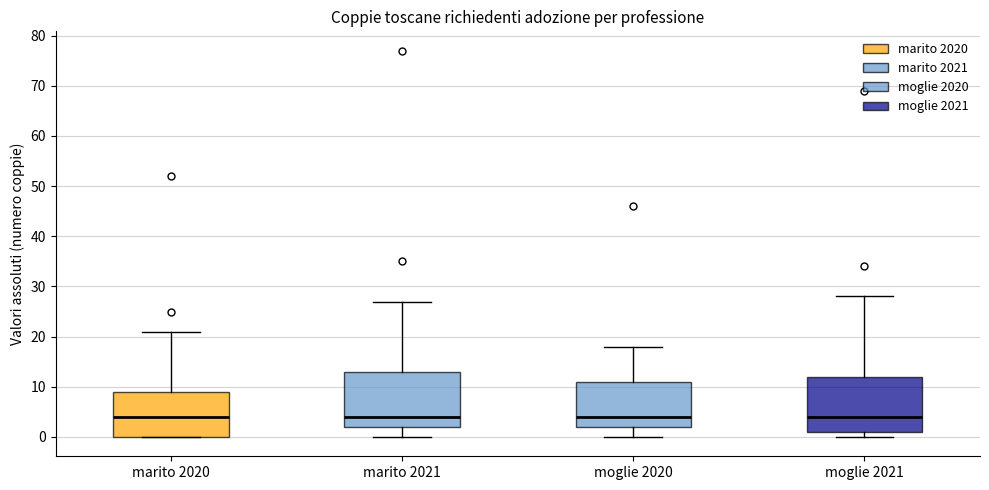

Reading left to right, transcribe this box plot: for each box, give where its median line is, the range the box spans, and where its two whiskers end, as read against the y-axis. The values are not printed on the chart, so give them approximately, as read against the axis.

marito 2020: median 4, box 0 to 9, whiskers 0 to 21
marito 2021: median 4, box 2 to 13, whiskers 0 to 27
moglie 2020: median 4, box 2 to 11, whiskers 0 to 18
moglie 2021: median 4, box 1 to 12, whiskers 0 to 28